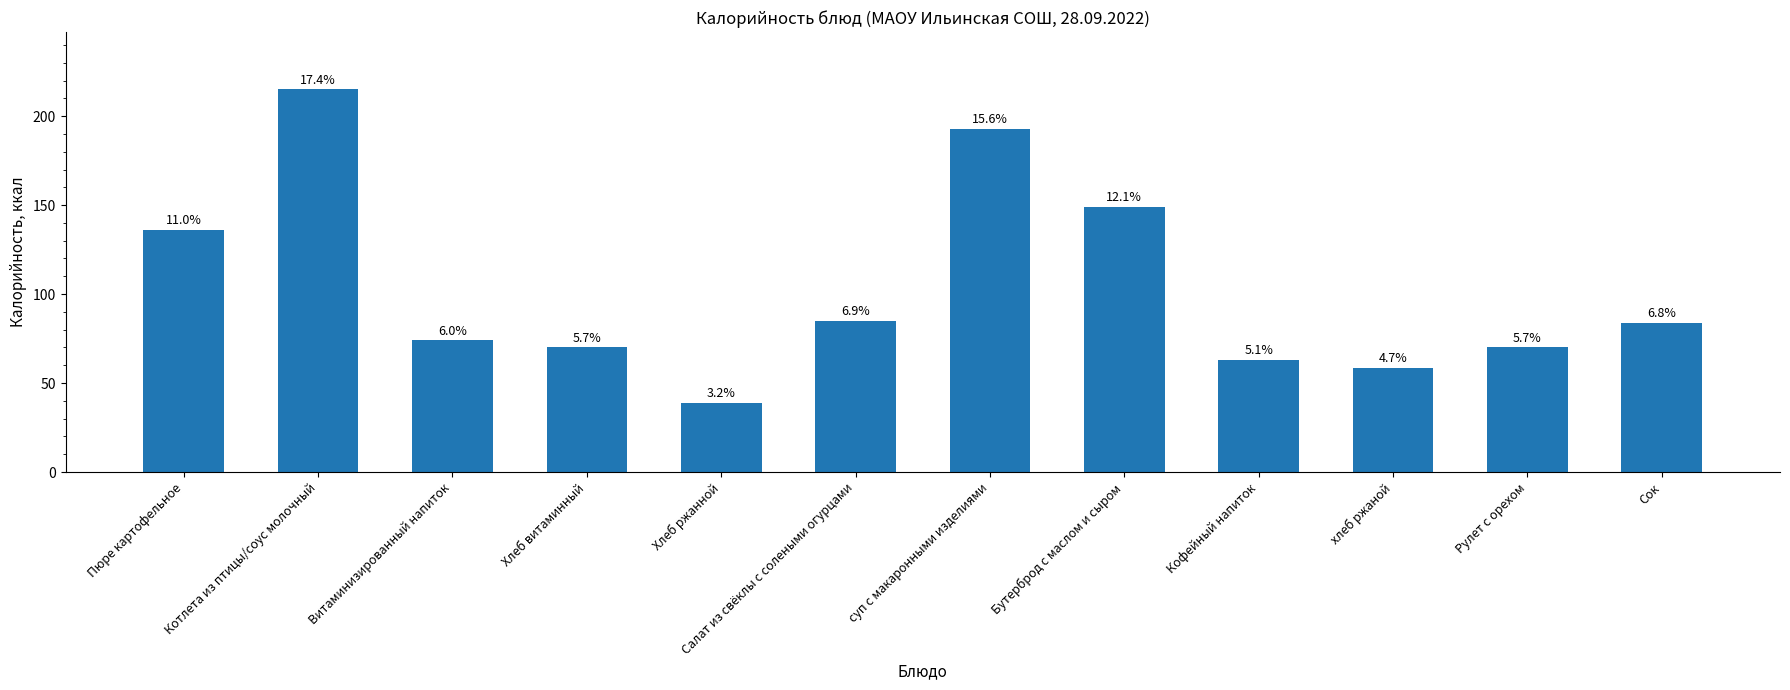

What is the label of the 9th bar from the left?

Кофейный напиток